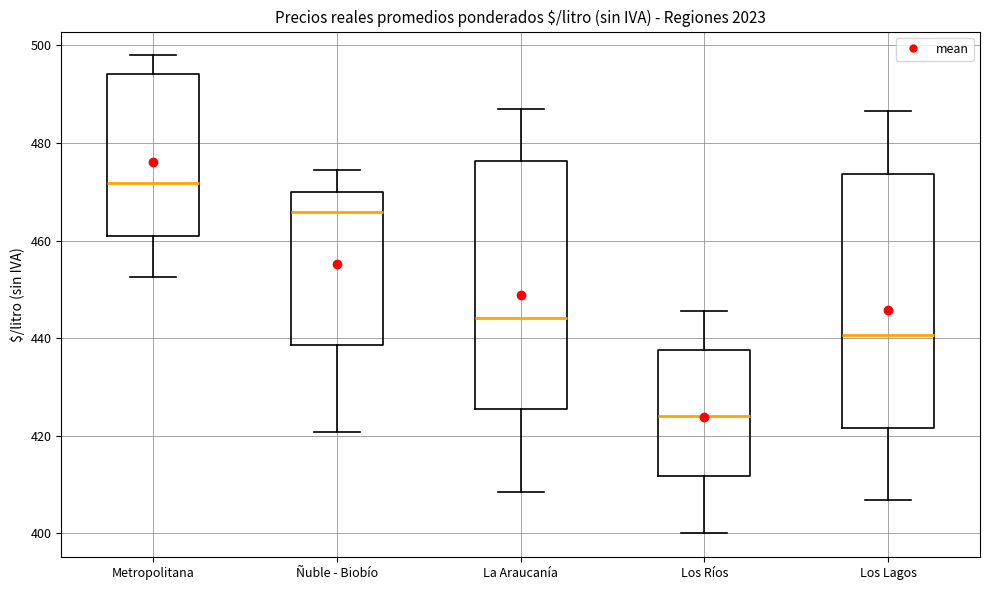

Reading left to right, read every box against the y-axis: the position of its median line, the range the box covers, and the ends of its whiskers. The values are not printed on the chart, so give them approximately, as read against the axis.

Metropolitana: median 472, box 460 to 494, whiskers 452 to 498
Ñuble - Biobío: median 466, box 438 to 470, whiskers 420 to 474
La Araucanía: median 444, box 426 to 476, whiskers 408 to 486
Los Ríos: median 424, box 412 to 438, whiskers 400 to 446
Los Lagos: median 440, box 422 to 474, whiskers 406 to 486